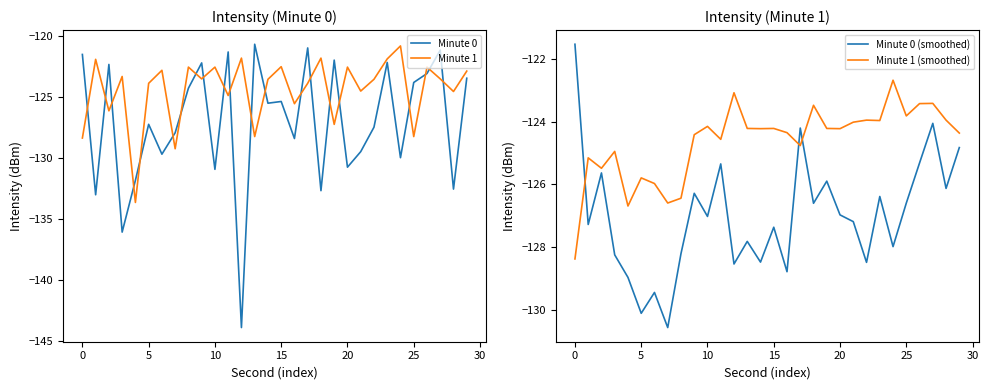

How many intersections are there between Minute 0 and Minute 1?

21